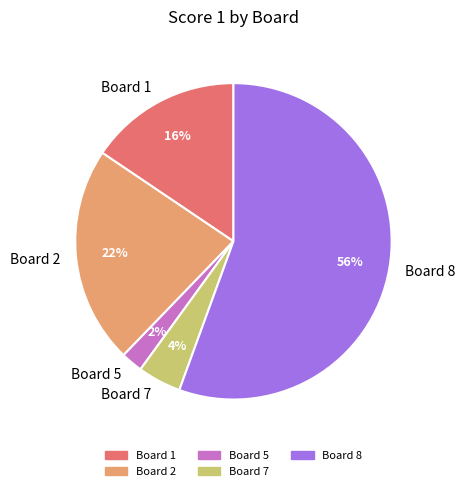

What percentage is the Board 2 slice, to the nearest percent?

22%